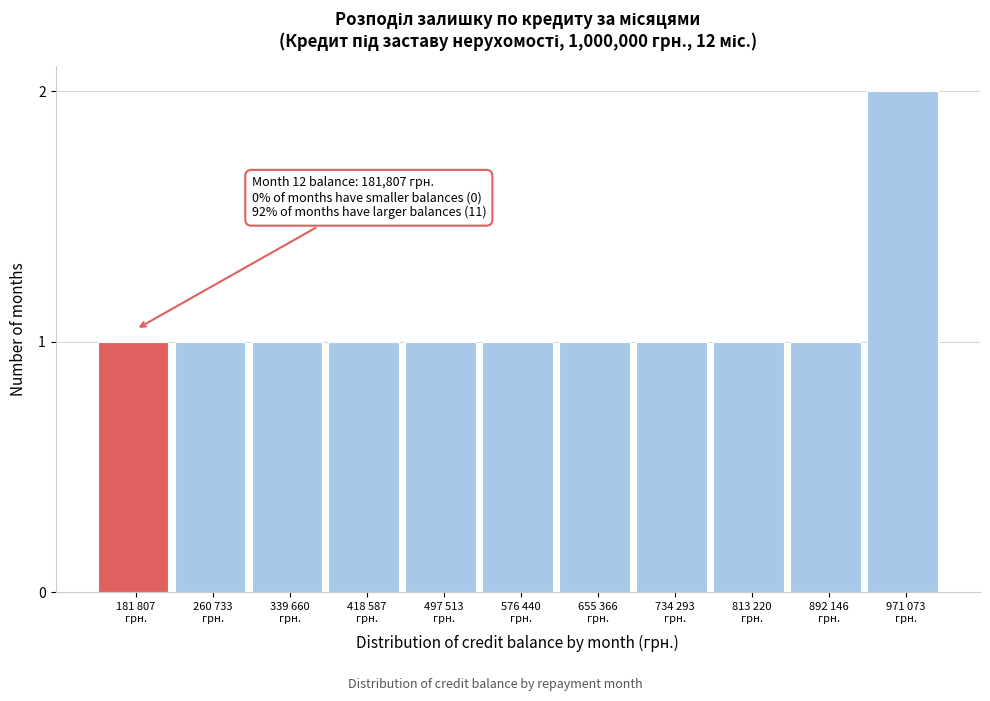

Reading right to left, list all the values displayed in this chart.

2	1	1	1	1	1	1	1	1	1	1